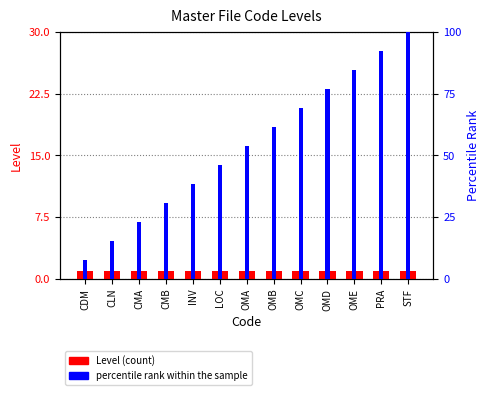

Rank the series at INV from highest to lowest value.

percentile rank within the sample, Level (count)